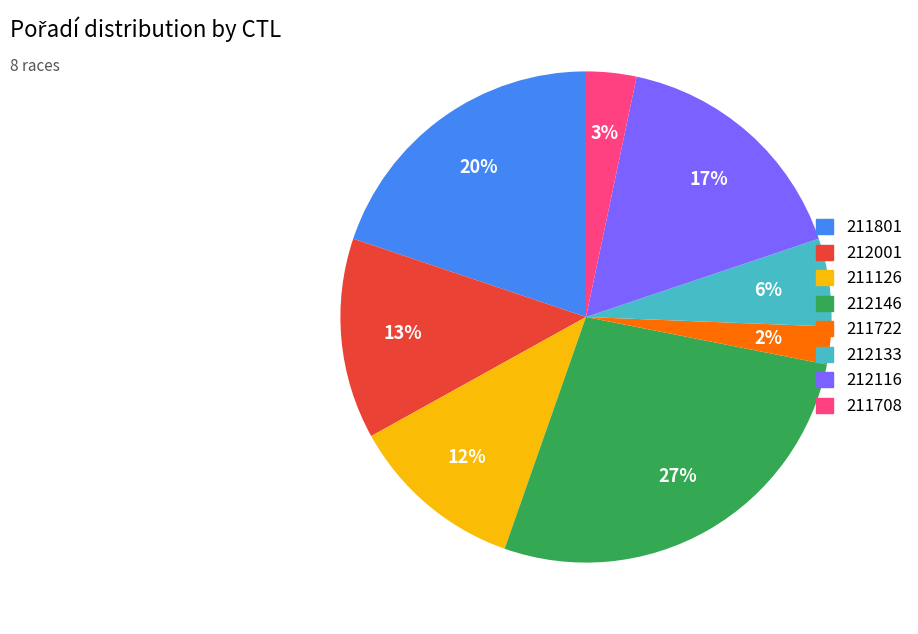

To the nearest percent, what percentage of the pie is 211722?

2%